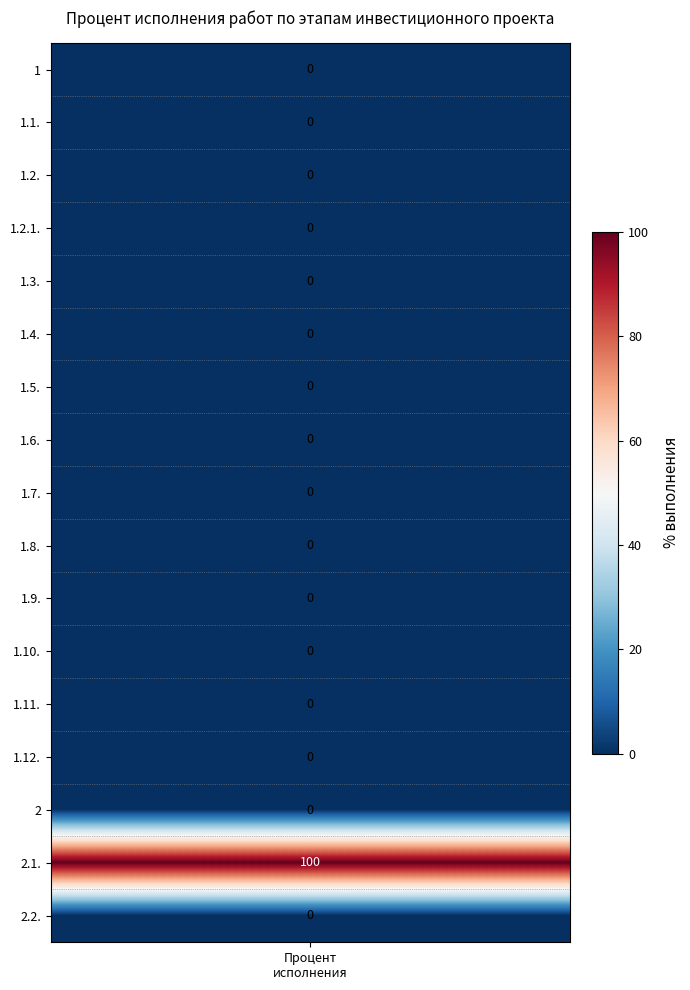

Which series has the largest range (max minus min)?

2.1.